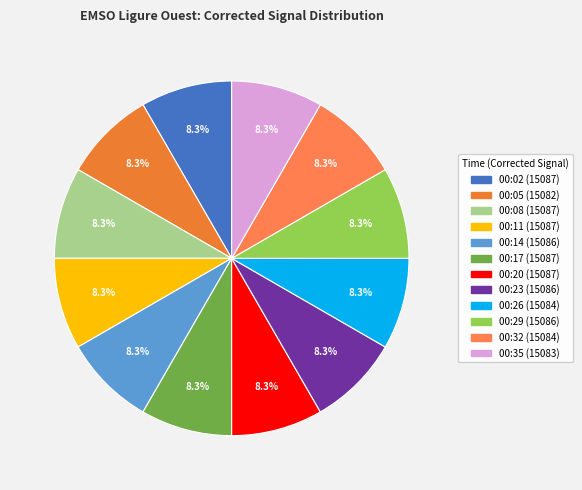

Rank the categories by value from lowest to highest.

00:05, 00:35, 00:26, 00:32, 00:14, 00:23, 00:29, 00:02, 00:08, 00:11, 00:17, 00:20